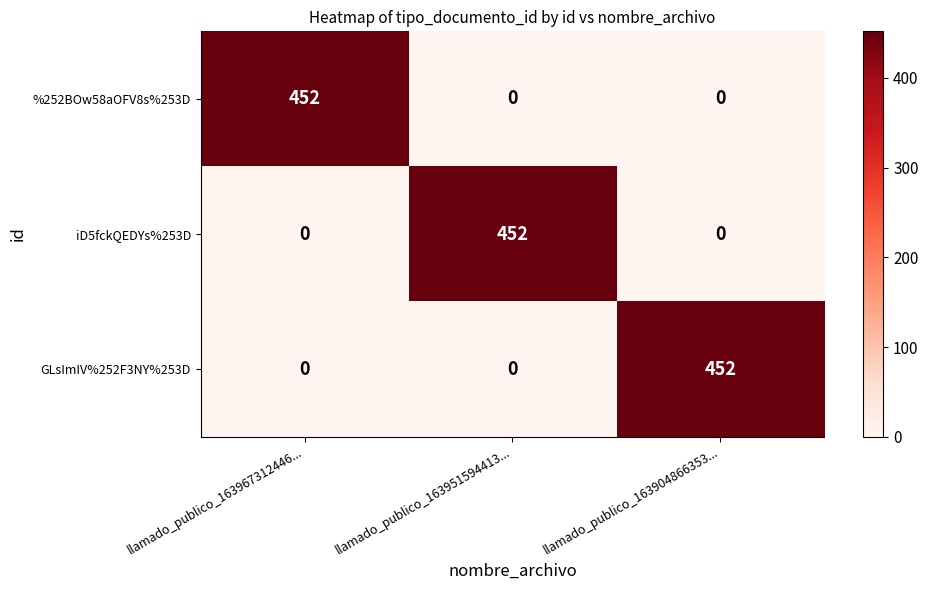

Reading right to left, transcribe all the data shown in this chart.

%252BOw58aOFV8s%253D: llamado_publico_163904866353...=0	llamado_publico_163951594413...=0	llamado_publico_163967312446...=452
iD5fckQEDYs%253D: llamado_publico_163904866353...=0	llamado_publico_163951594413...=452	llamado_publico_163967312446...=0
GLsImIV%252F3NY%253D: llamado_publico_163904866353...=452	llamado_publico_163951594413...=0	llamado_publico_163967312446...=0